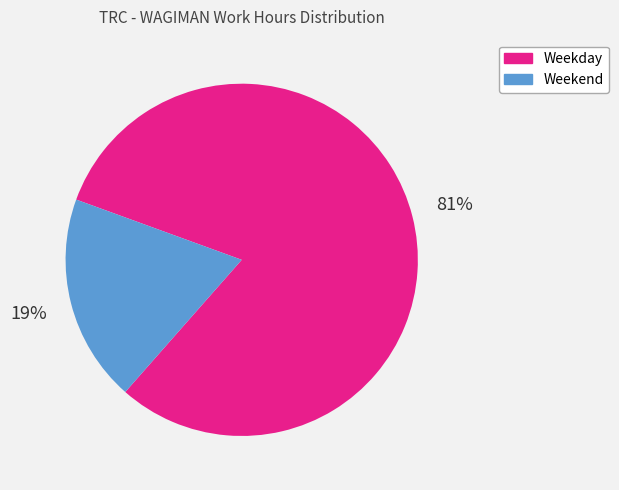

How many slices are in this pie chart?

2